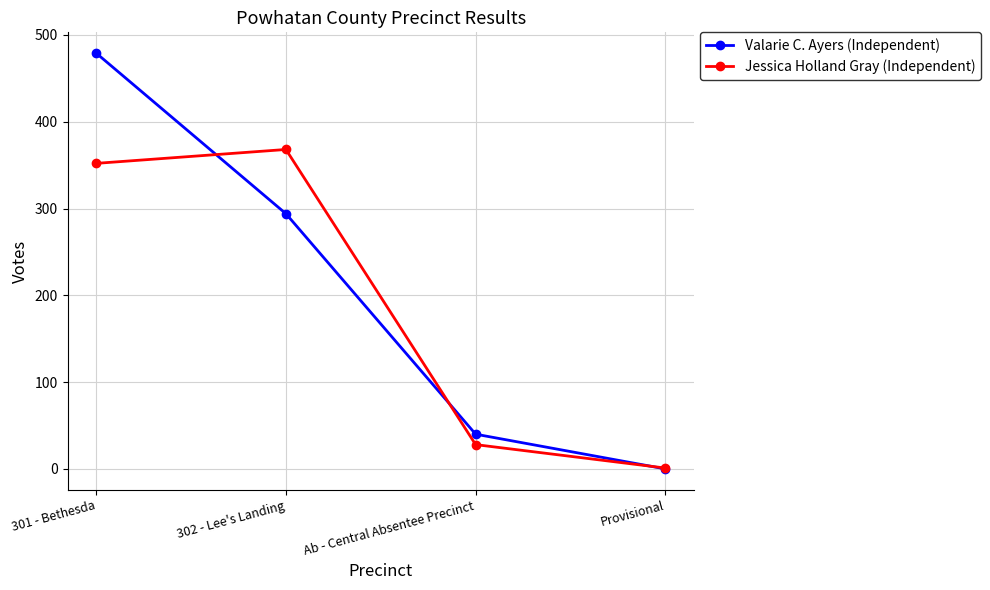

What is the maximum value shown in the chart?

479